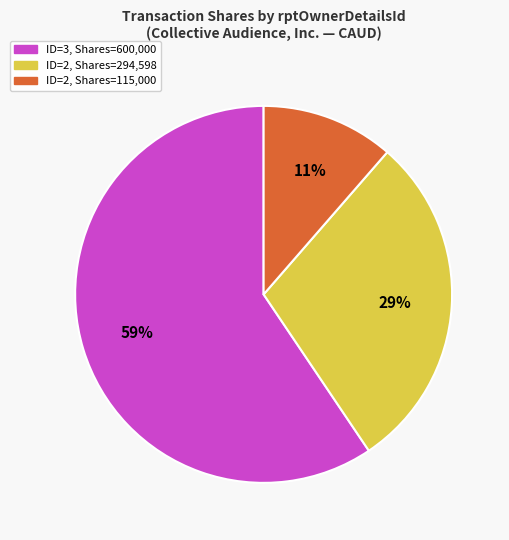

What is the smallest slice in the pie chart?

ID=2, Shares=115,000